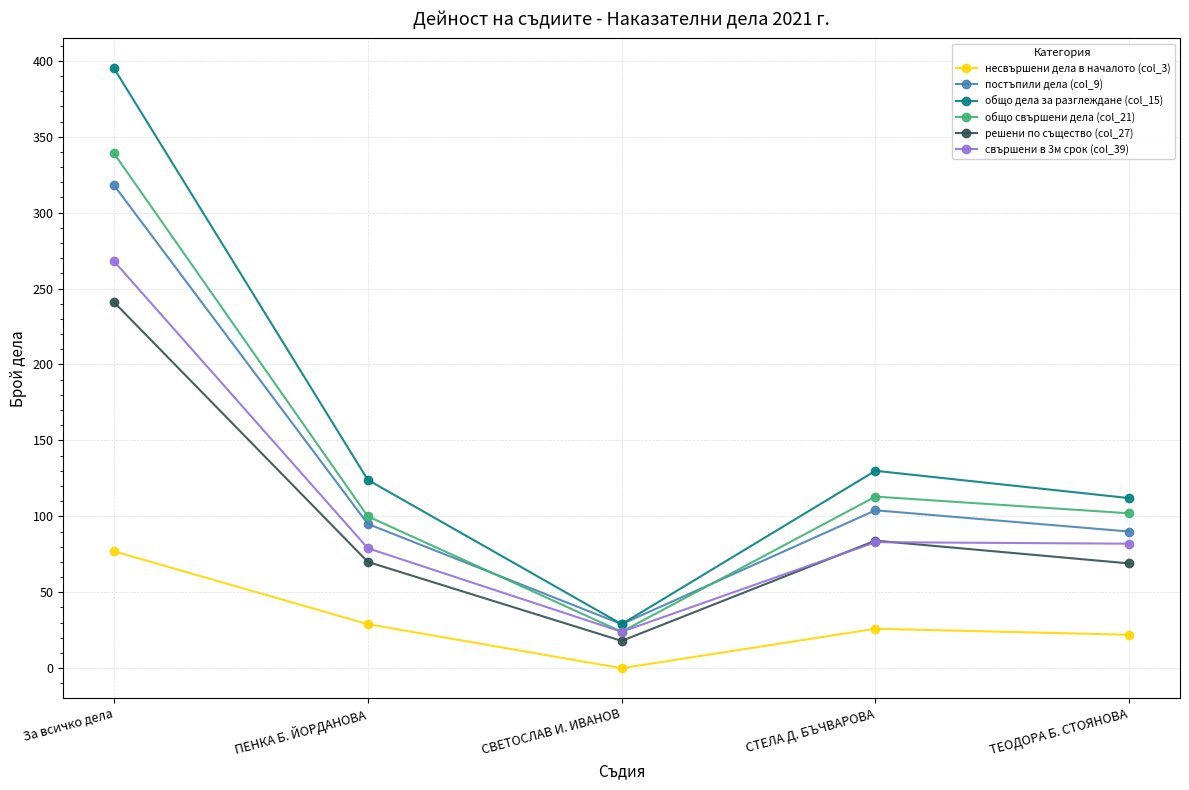

True or false: постъпили дела (col_9) has more than 0 points higher than both neighbors.

True